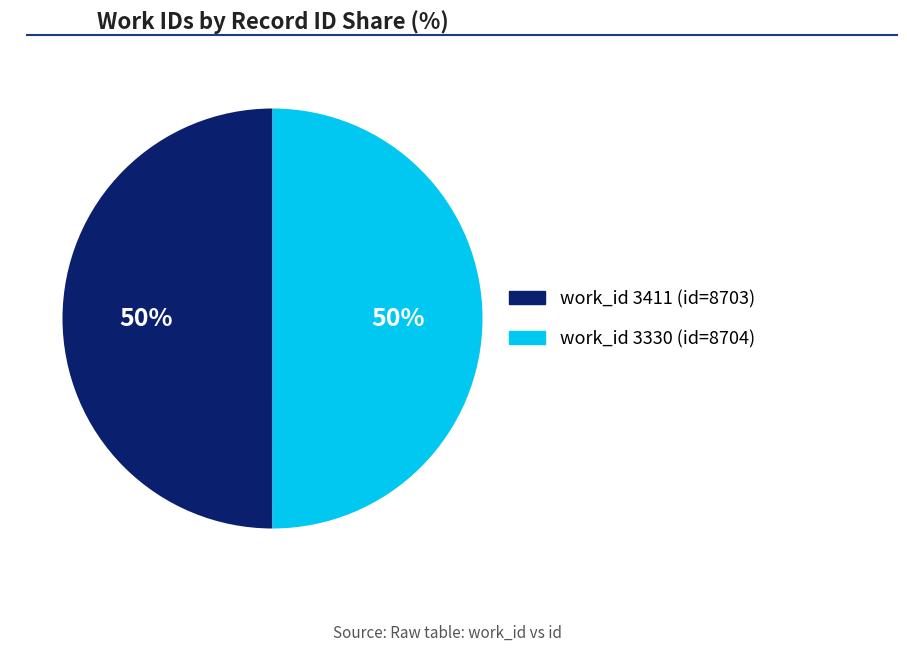

To the nearest percent, what is the average slice percentage?

50%